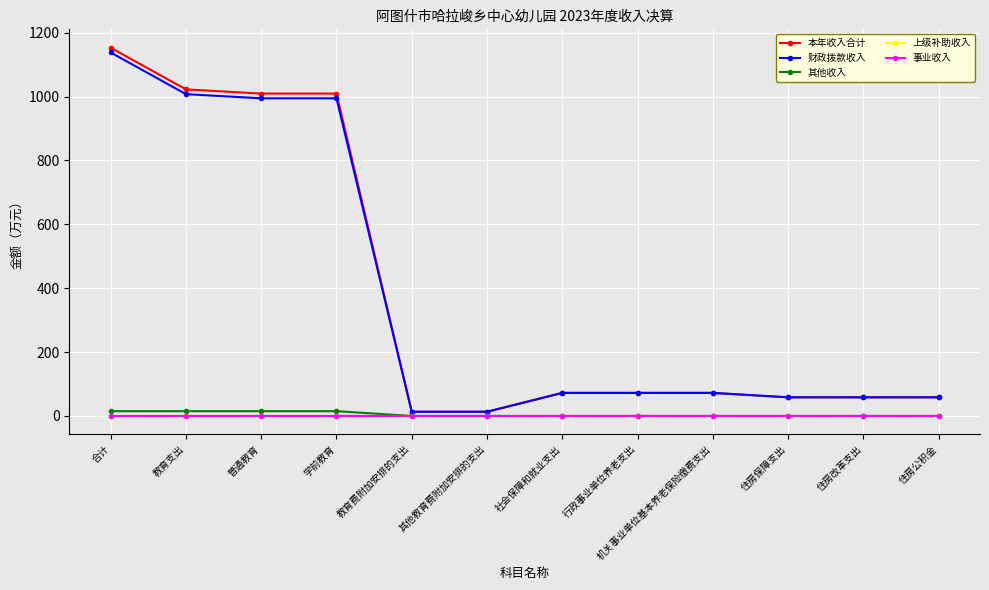

What position from the right is 机关事业单位基本养老保险缴费支出?

4